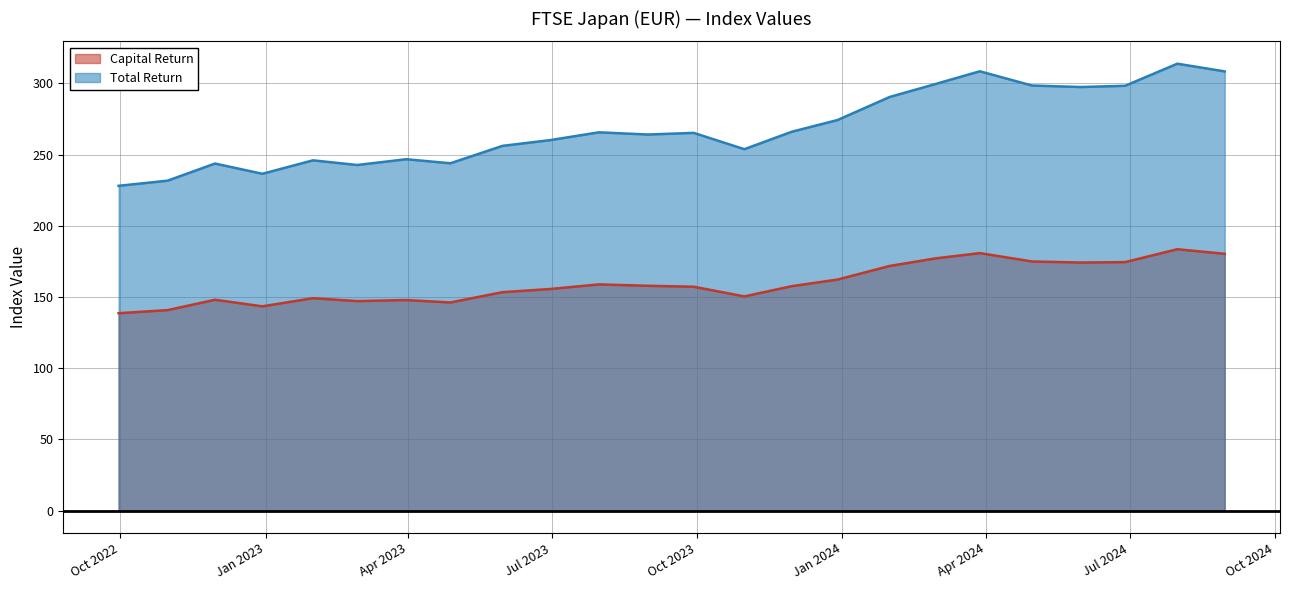

Rank the series at 2023-03-31 from highest to lowest value.

Total Return, Capital Return